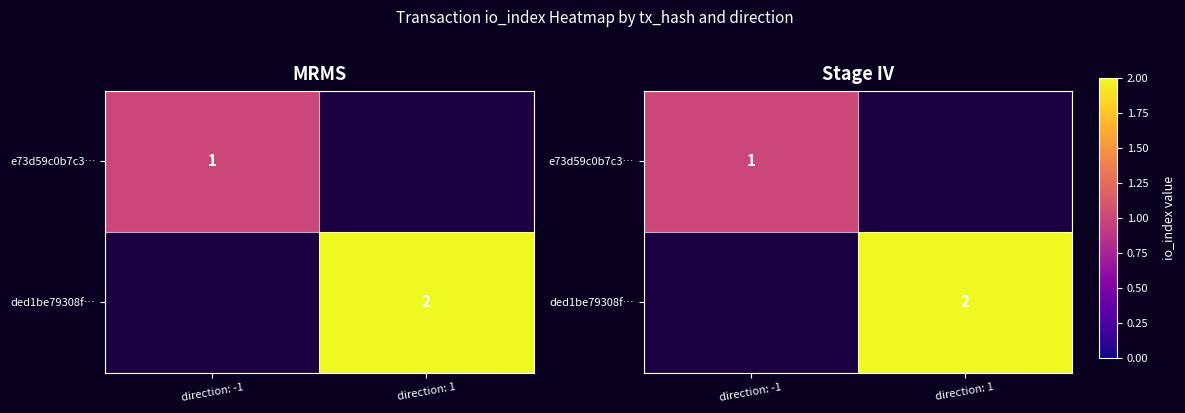

Which category has the lowest value in the e73d59c0b7c3… series?

direction: 1